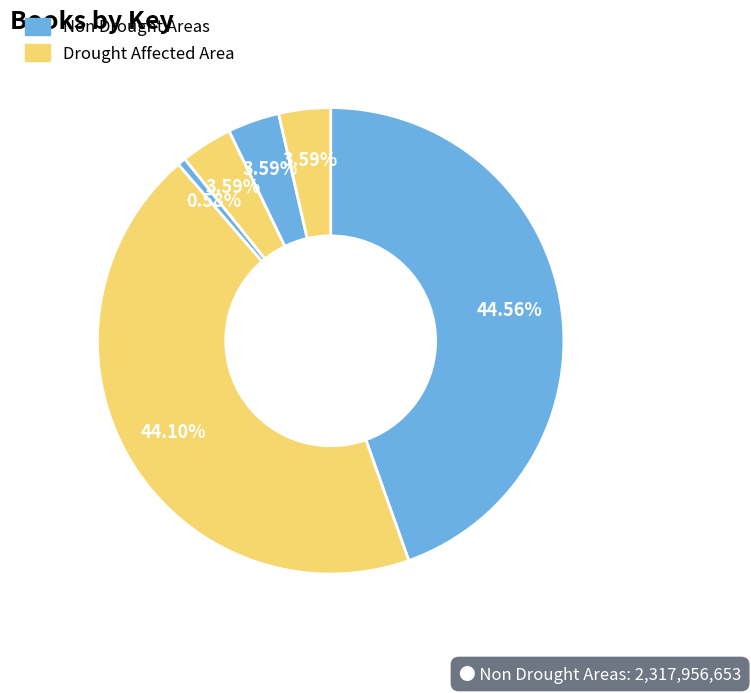

How many segments does this pie chart have?

6